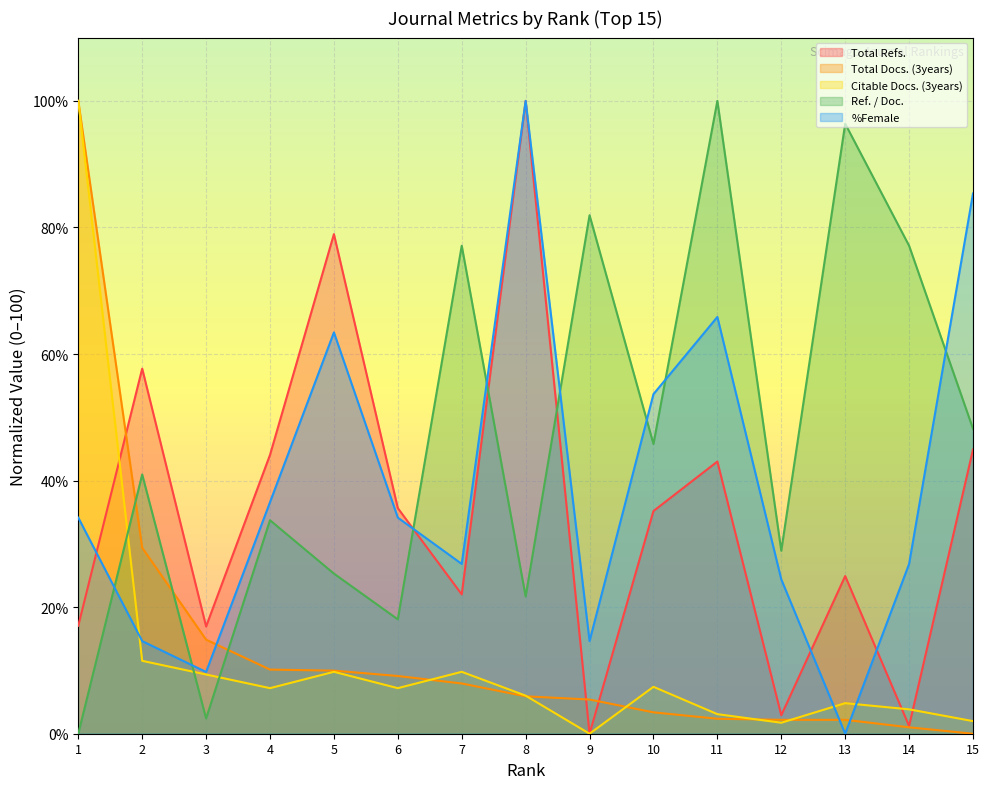

How many data points does each series have?

15